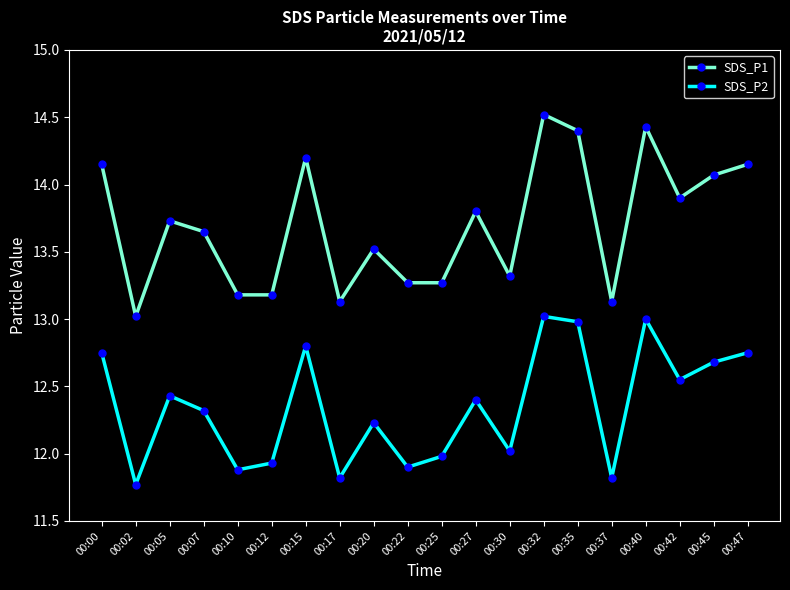

The SDS_P1 series shows 13.2 at 00:12. True or false?

True